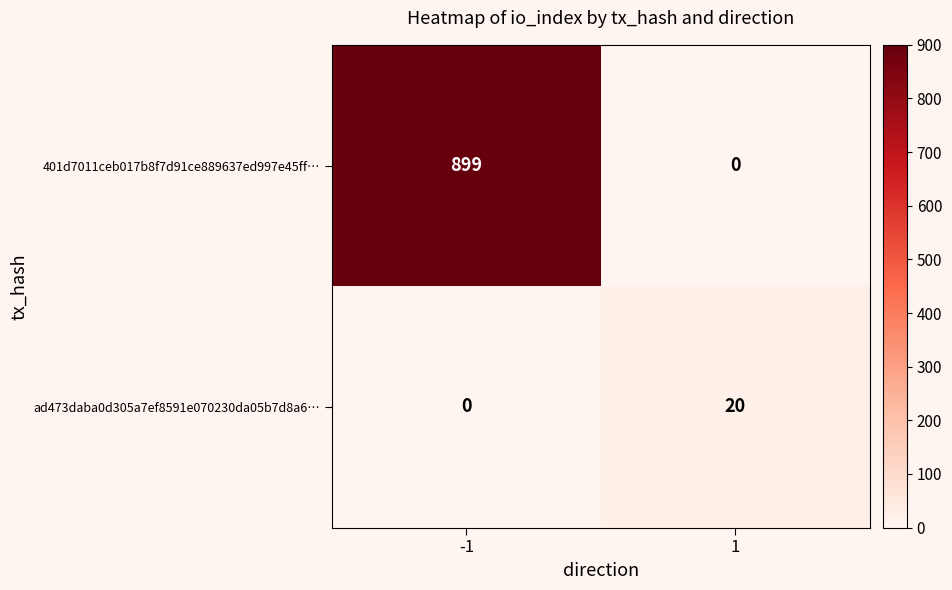

What is the highest value of the ad473daba0d305a7ef8591e070230da05b7d8a6… series?

20